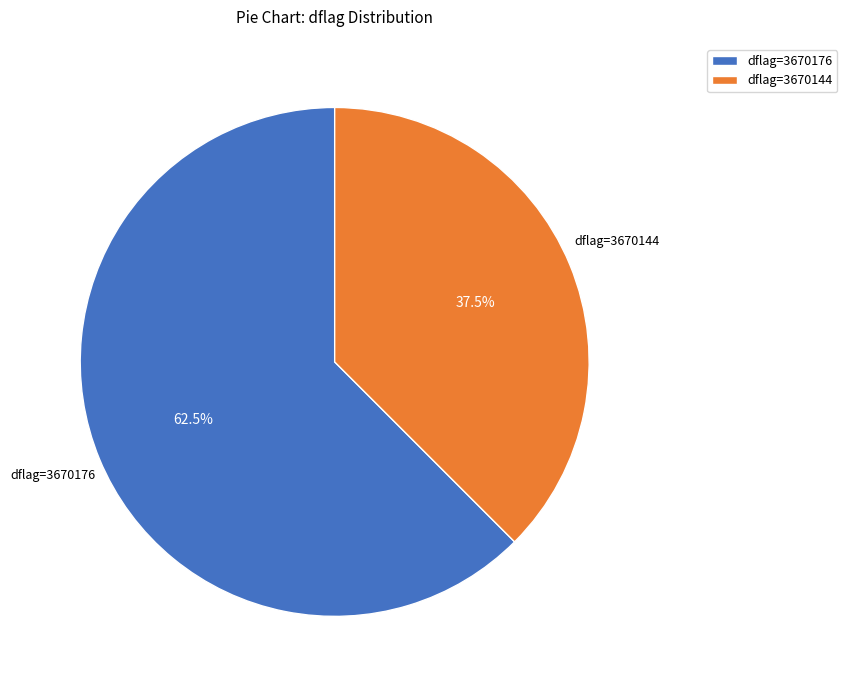

Rank the categories by value from lowest to highest.

dflag=3670144, dflag=3670176